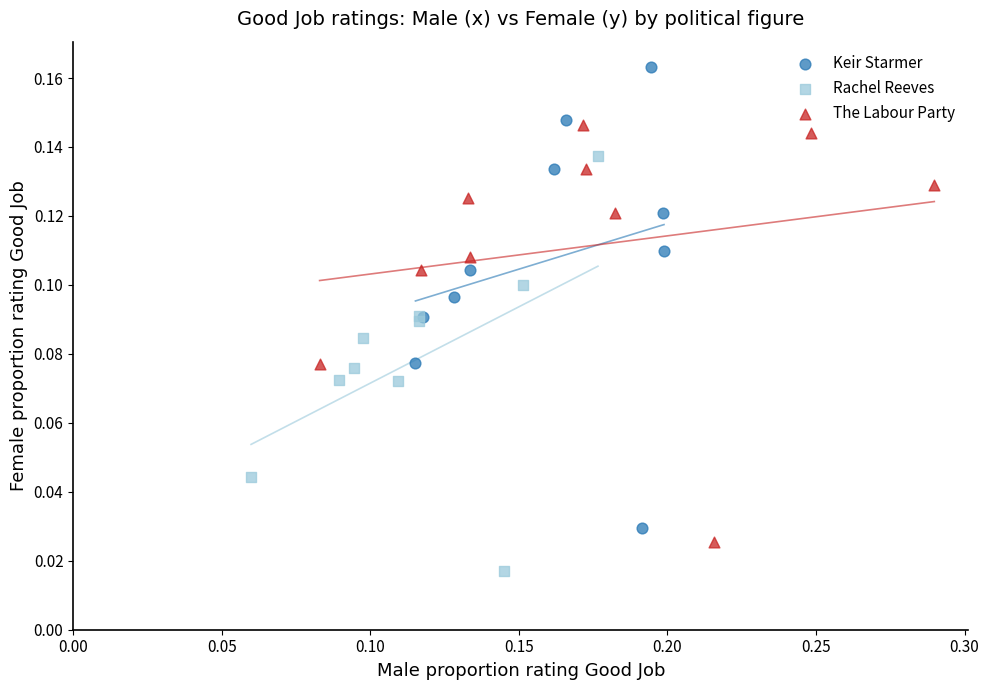

Which series reaches the maximum Y coordinate?

Keir Starmer